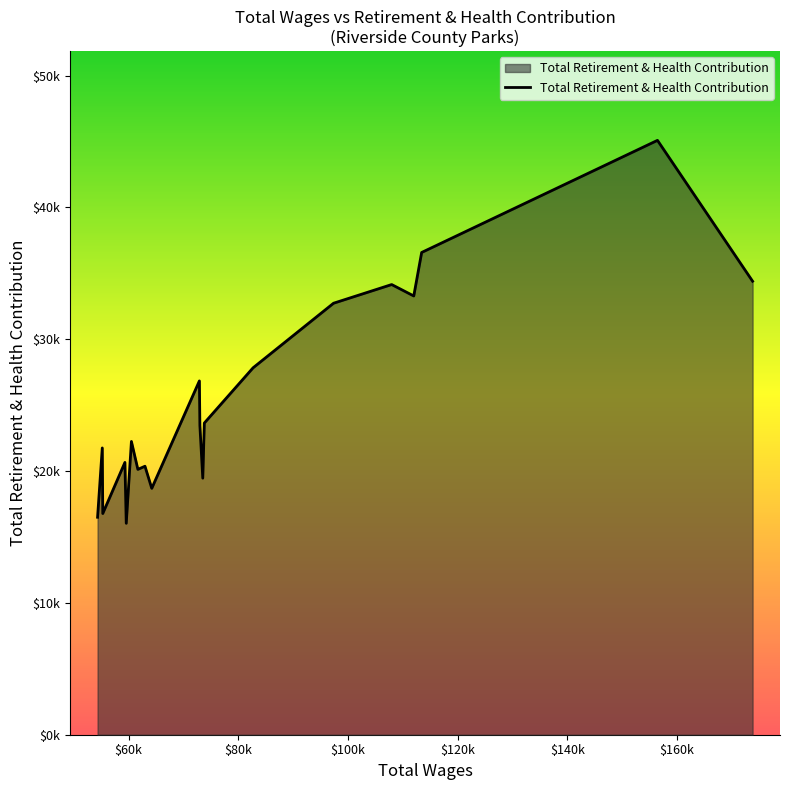

Does the chart display data point markers on the line(s)?

No